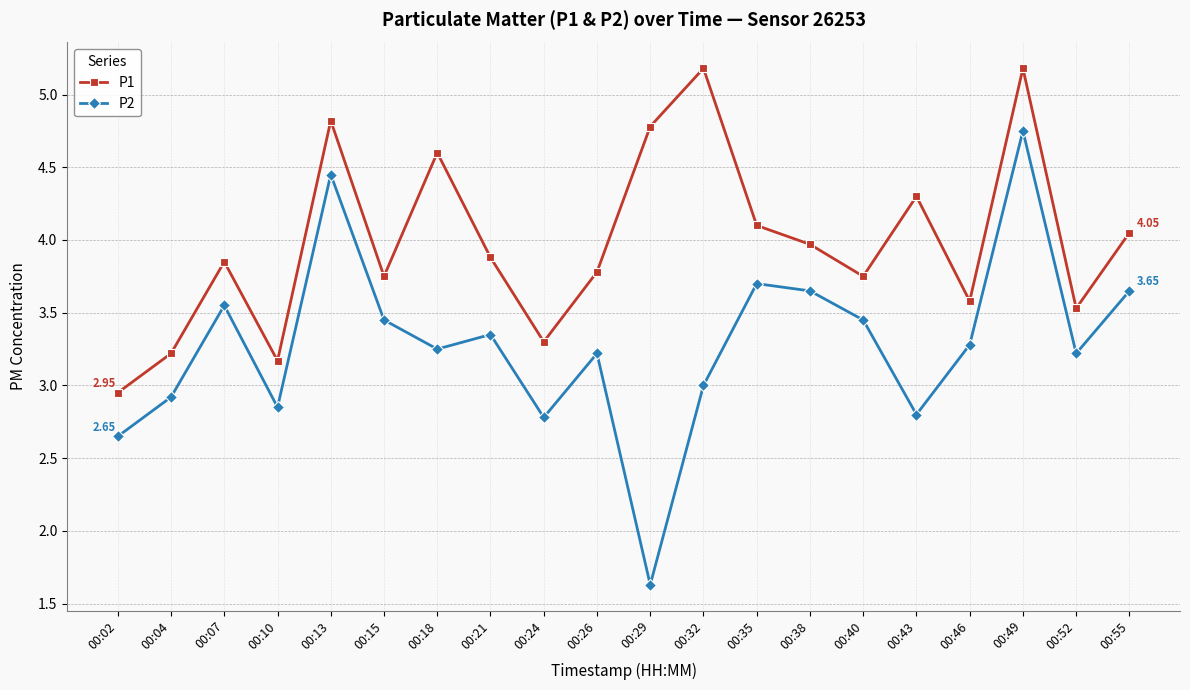

How many data points does each series have?

20